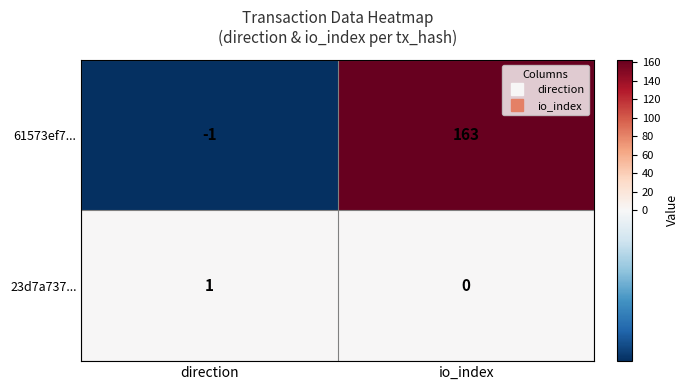

What is the difference between the maximum and minimum values in the 61573ef7... series?

164